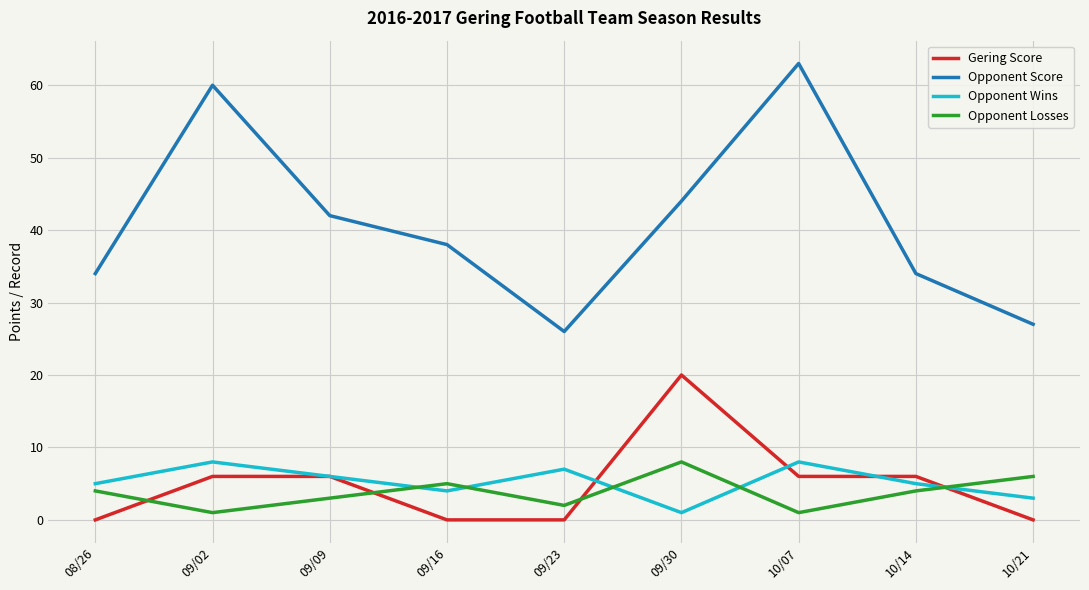

At which category is the sum across all series the highest?

10/07